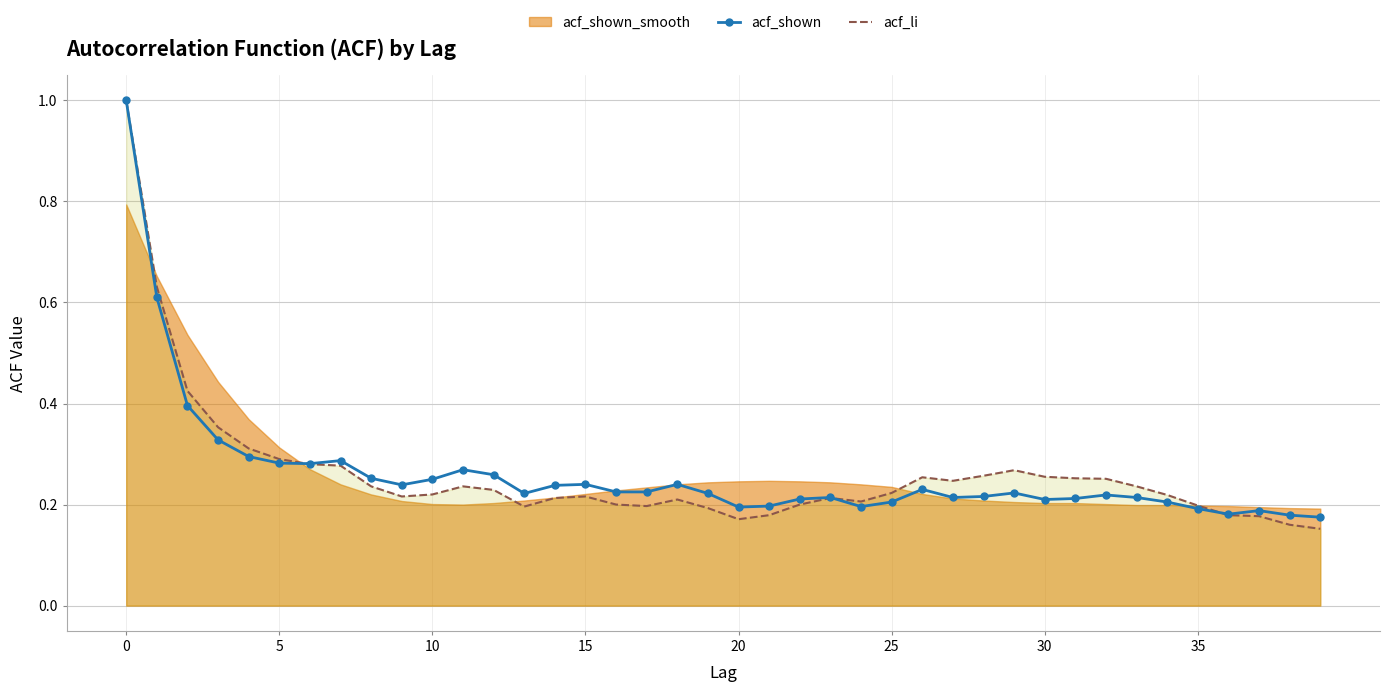

Is it true that acf_shown equals 0.0 at 27?

False